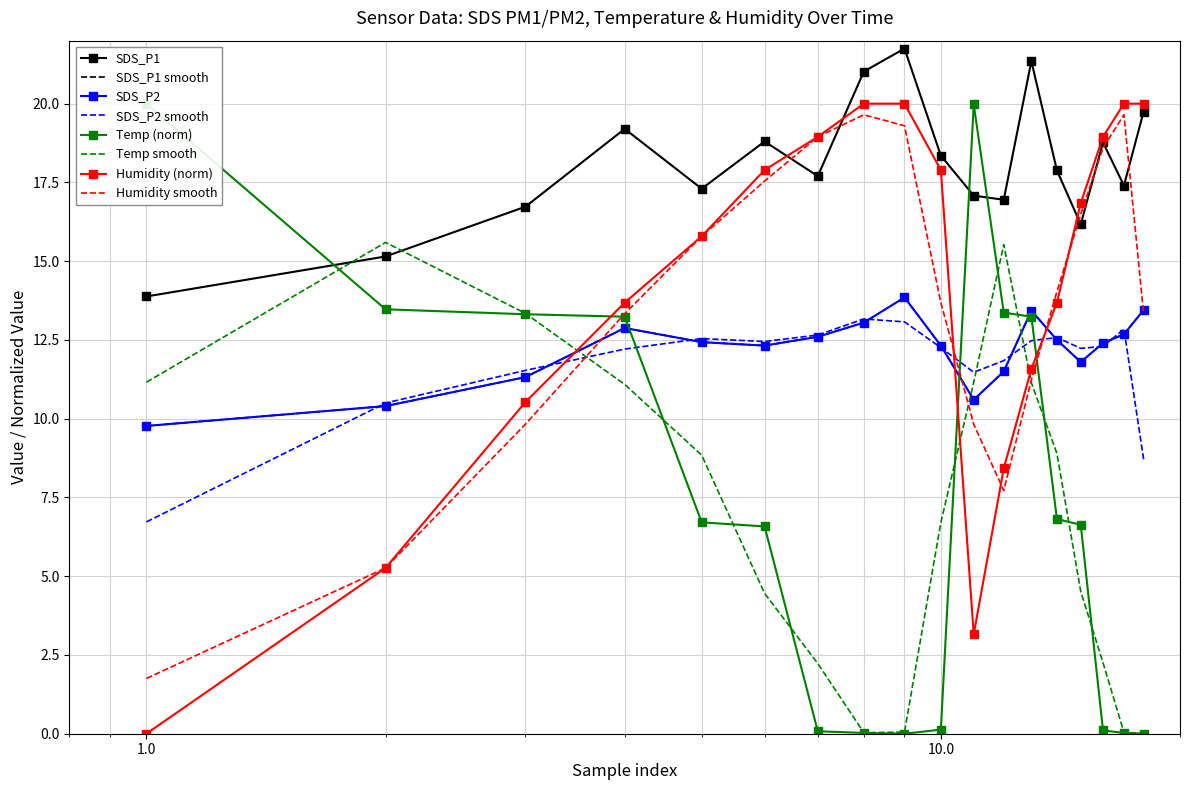

Reading left to right, what are all the values shown in this chart?

SDS_P1: 13.9	15.2	16.7	19.2	17.3	18.8	17.7	21.0	21.8	18.4	17.1	16.9	21.4	17.9	16.2	18.8	17.4	19.8
SDS_P2: 9.8	10.4	11.3	12.9	12.4	12.3	12.6	13.1	13.8	12.3	10.6	11.5	13.4	12.5	11.8	12.4	12.7	13.4
Temp_scaled: 20.0	13.5	13.3	13.2	6.7	6.6	0.1	0.0	0.0	0.1	20.0	13.4	13.2	6.8	6.6	0.1	0.0	0.0
Humidity_scaled: 0.0	5.3	10.5	13.7	15.8	17.9	18.9	20.0	20.0	17.9	3.2	8.4	11.6	13.7	16.8	18.9	20.0	20.0